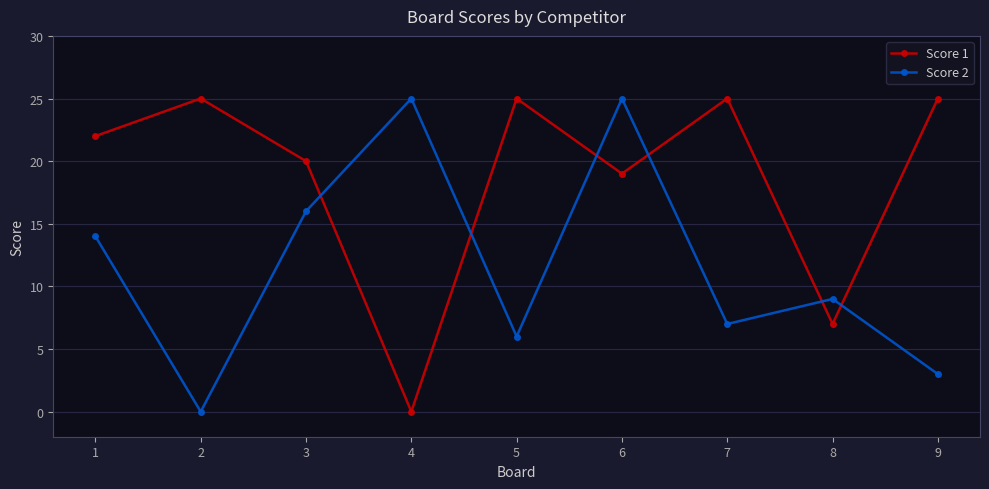

At which label is Score 1 closest to 12?

8